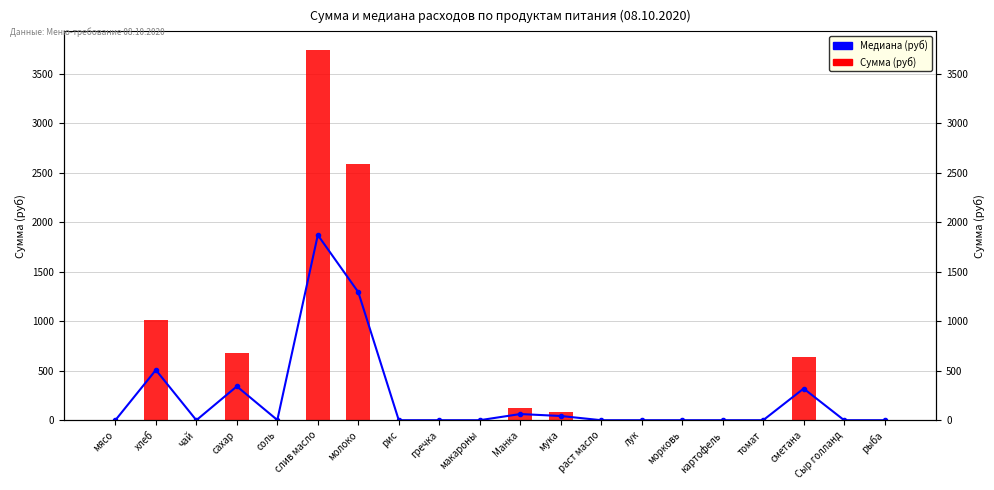

True or false: Сумма (руб) has a value of 1475.1 at рыба.

False